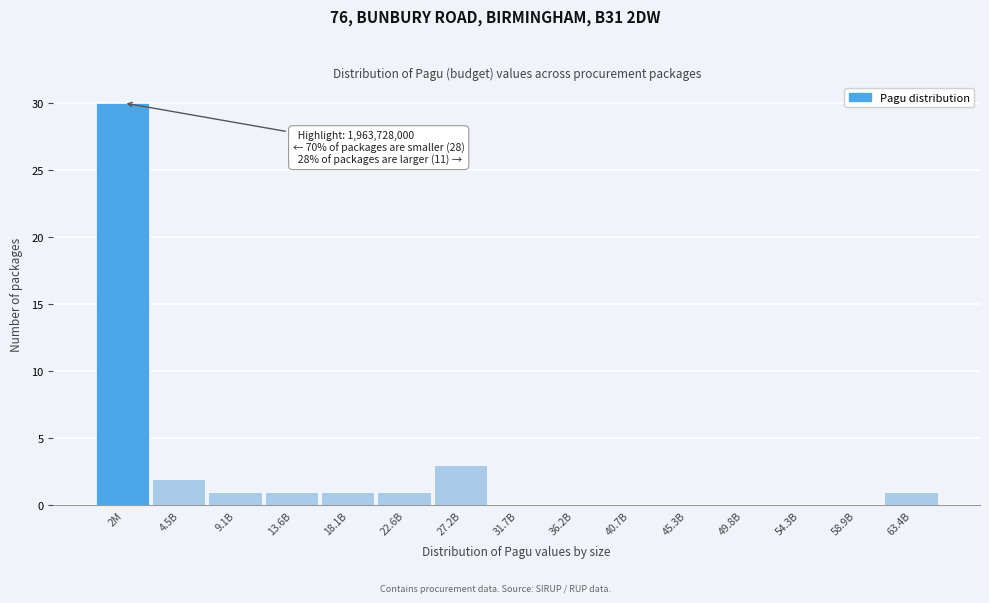

Reading right to left, transcribe all the data shown in this chart.

63.4B=1	58.9B=0	54.3B=0	49.8B=0	45.3B=0	40.7B=0	36.2B=0	31.7B=0	27.2B=3	22.6B=1	18.1B=1	13.6B=1	9.1B=1	4.5B=2	2M=30